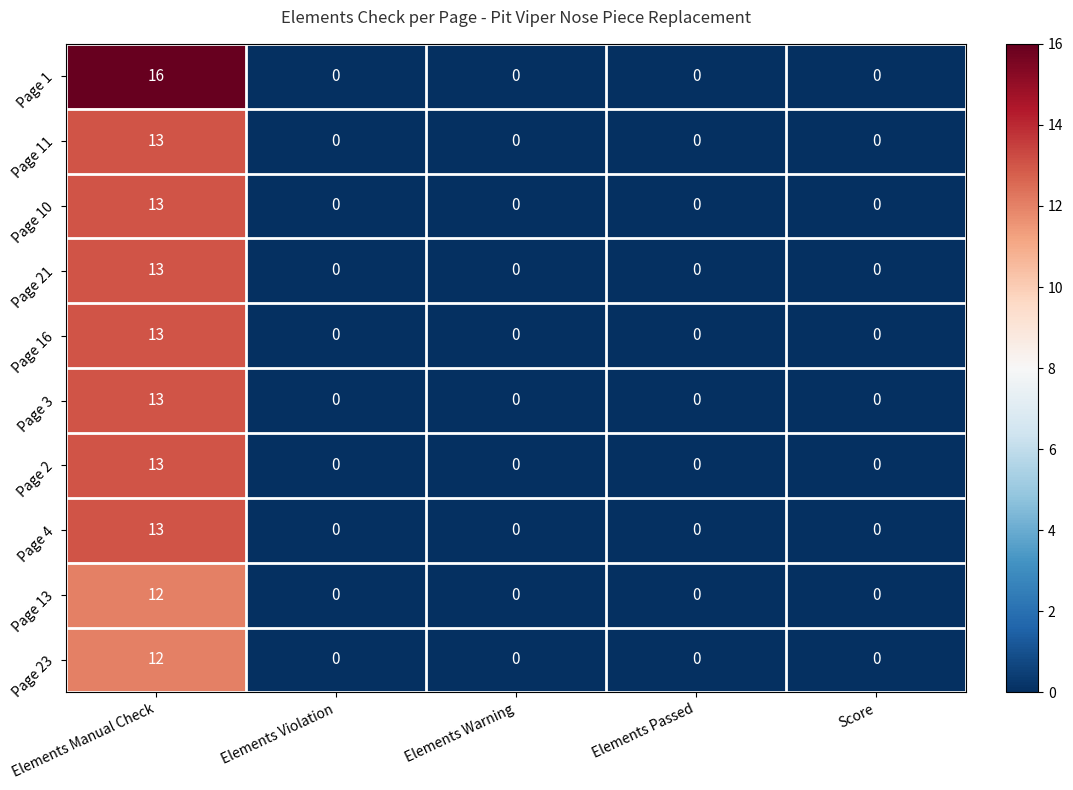

Which series has the largest total across all categories?

Page 1